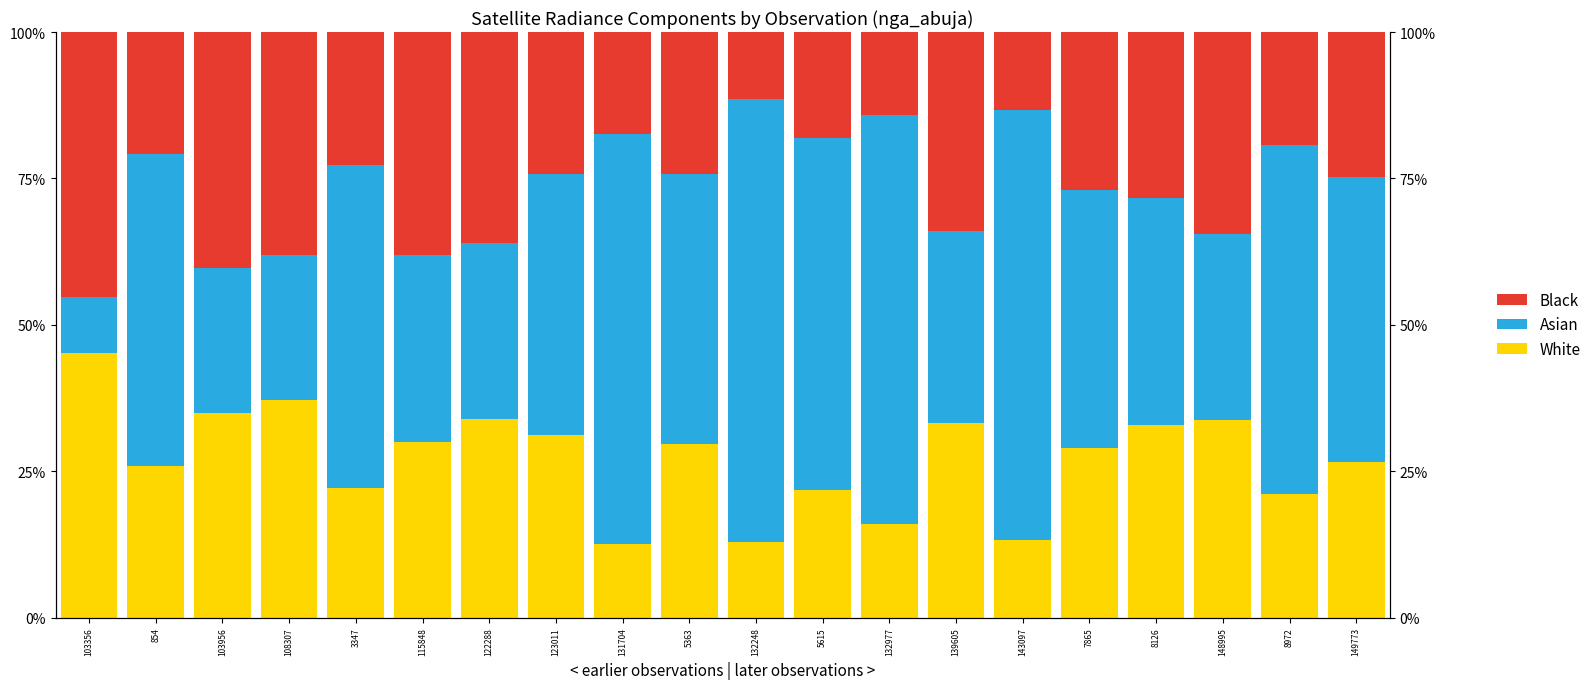

At 149773, list the series in order from largest to smallest.

Asian, White, Black